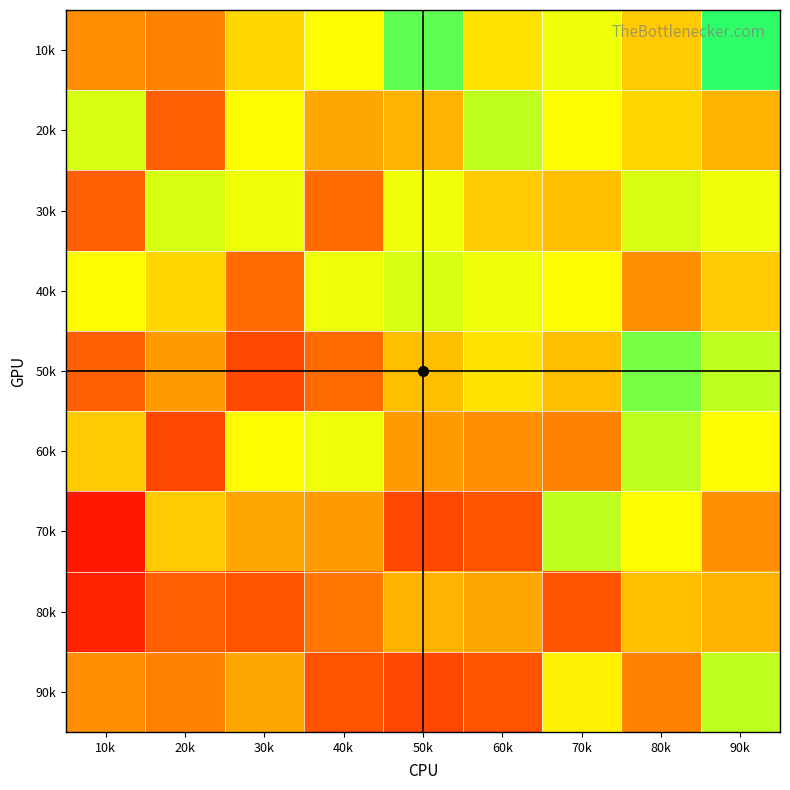

Count the number of categories in the chart.

9